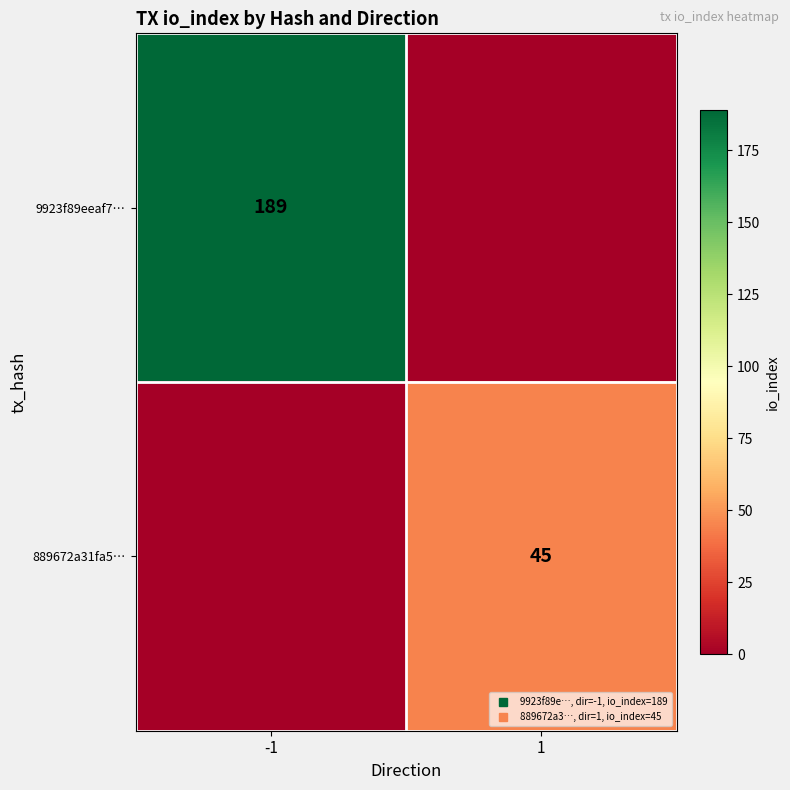

Rank the categories by 9923f89eeaf7… value from lowest to highest.

1, -1